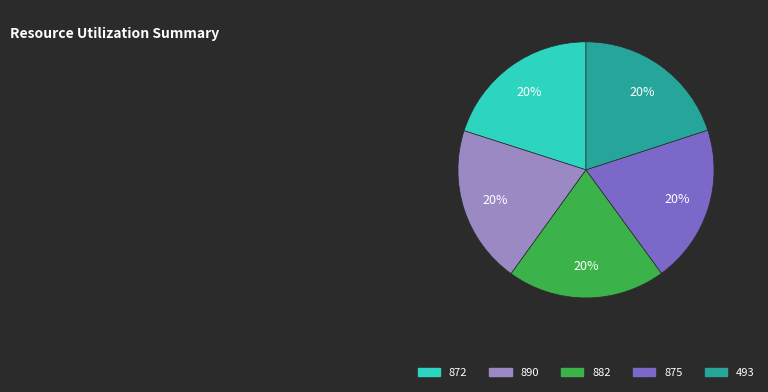

Does any single category account for the majority?

No